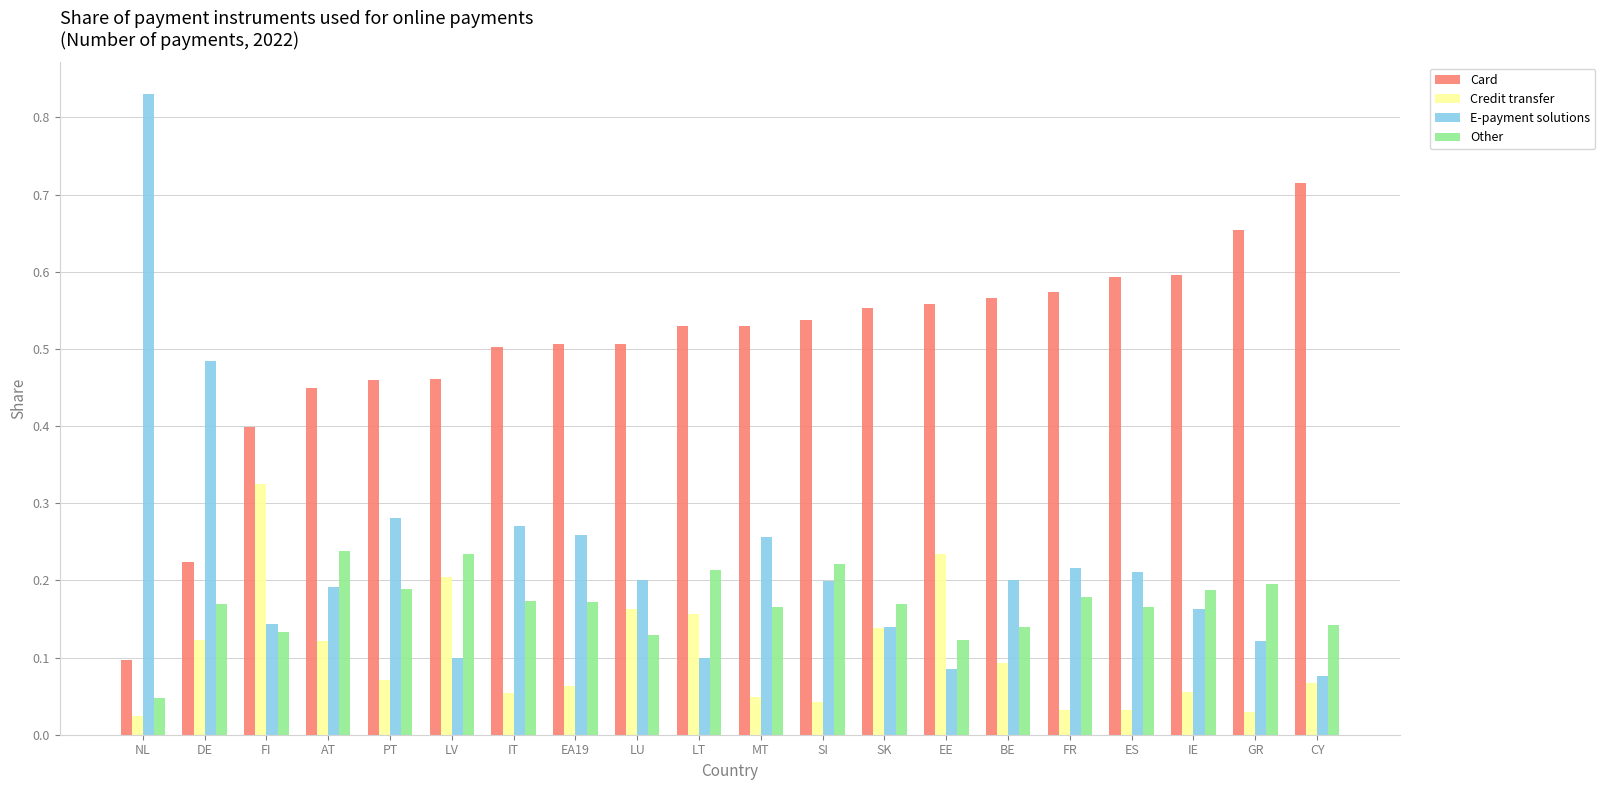

The value of Other at AT is 0.2. True or false?

True